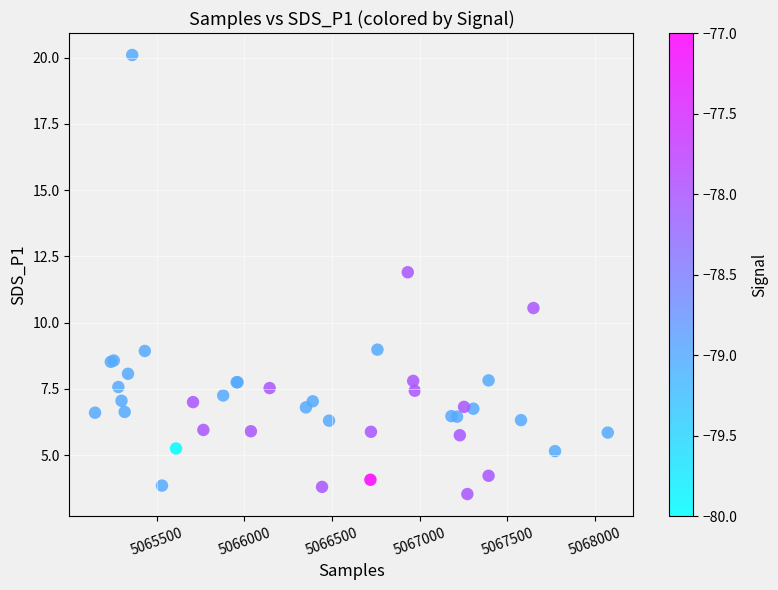

What Y value in the scatter plot is closest to 11?

10.6